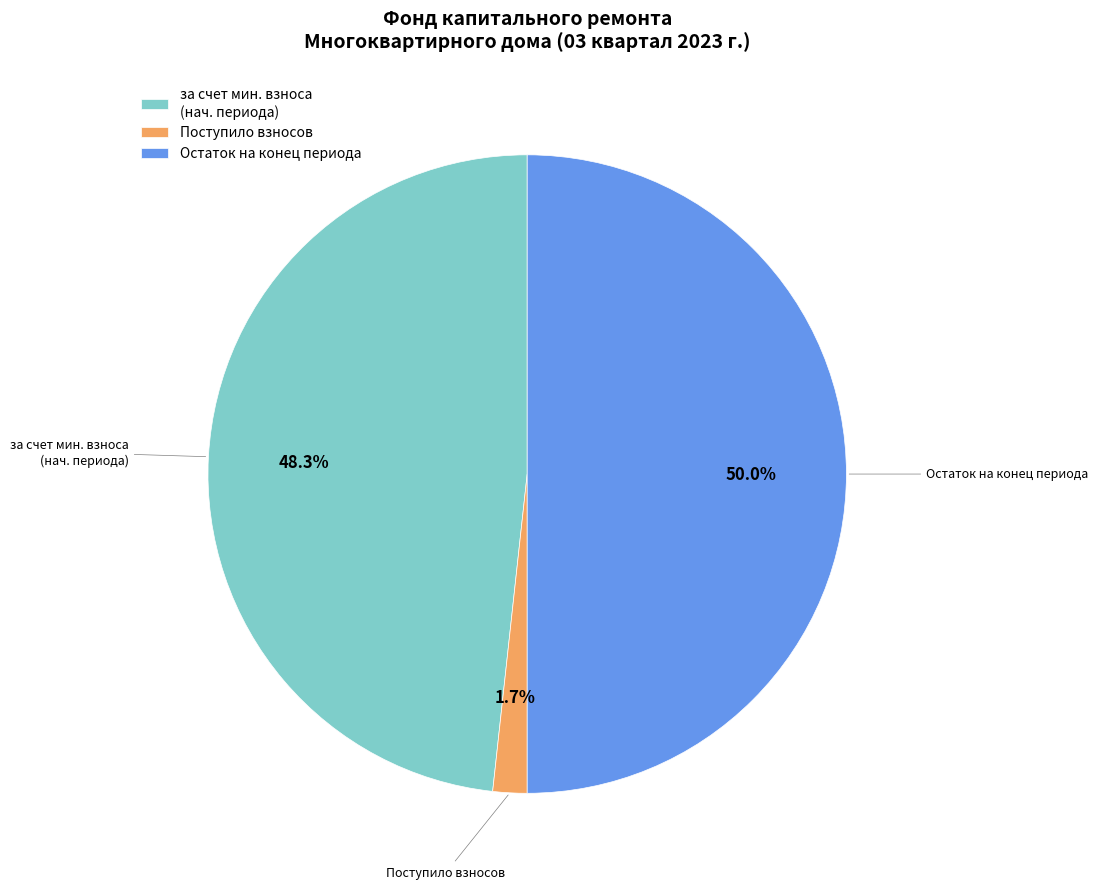

Does Поступило взносов represent more than half of the total?

No